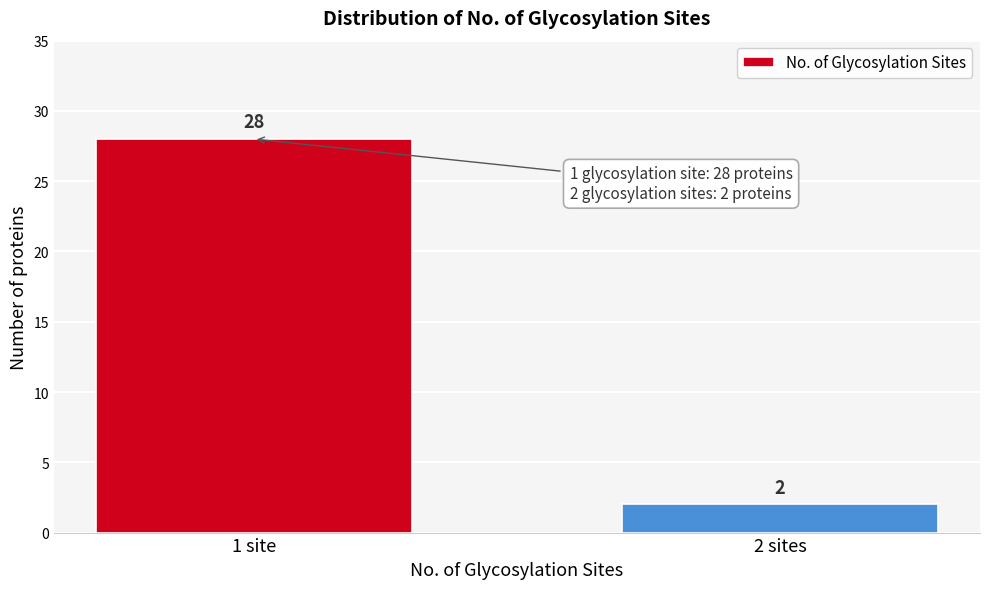

Reading right to left, what are all the values shown in this chart?

2	28